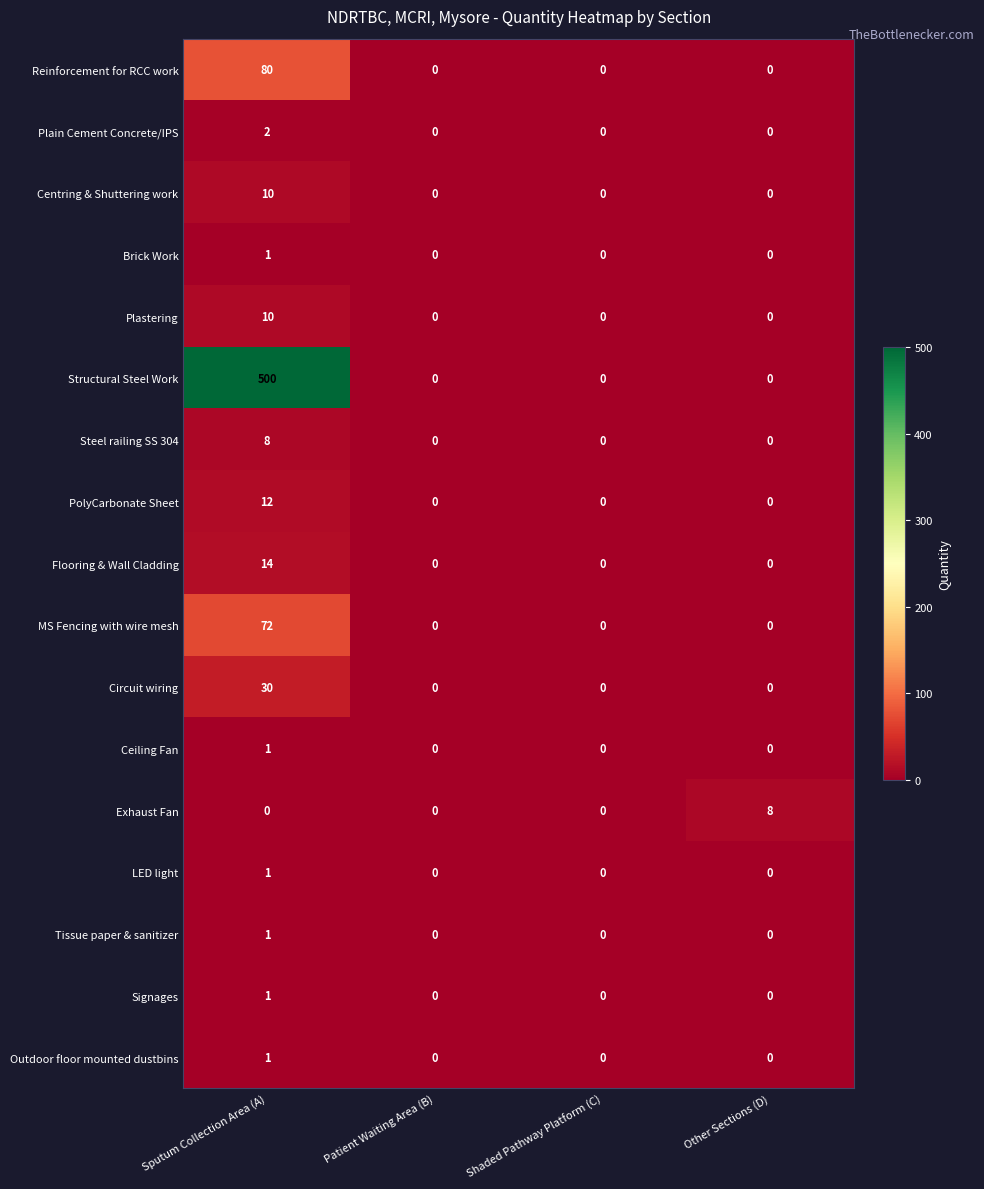

Which category has the highest value in the PolyCarbonate Sheet series?

Sputum Collection Area (A)